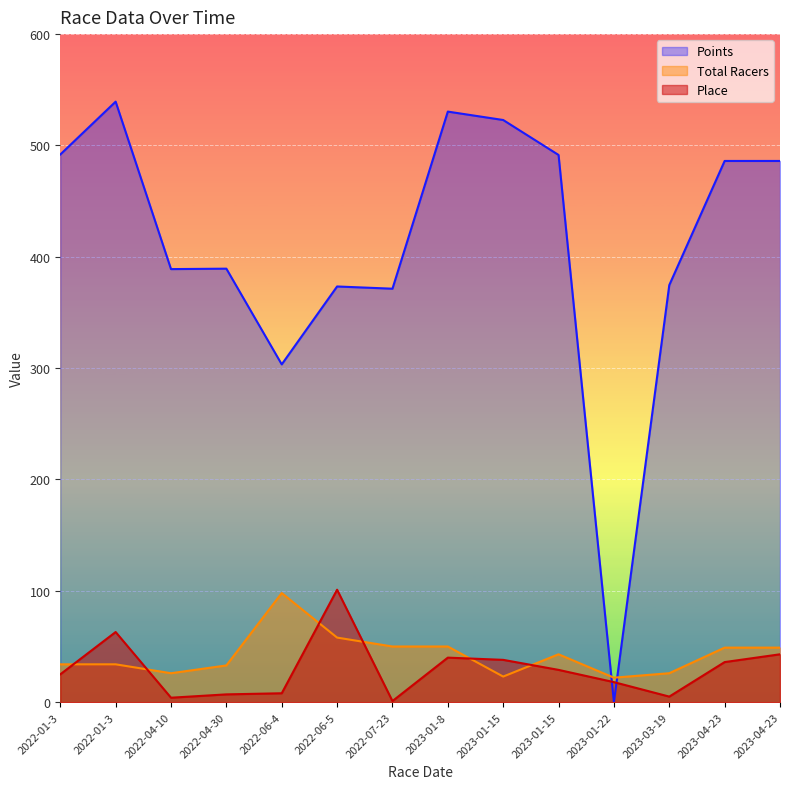

Reading left to right, extract all data points from this chart.

Place: 25.0	63.0	4.0	7.0	8.0	101.0	1.0	40.0	38.0	29.0	18.0	5.0	36.0	43.0
Total Racers: 34.0	34.0	26.0	33.0	98.0	58.0	50.0	50.0	23.0	43.0	22.0	26.0	49.0	49.0
Points: 491.9	539.4	388.9	389.3	303.4	373.4	371.4	530.4	522.9	491.5	0.0	374.6	486.1	486.1